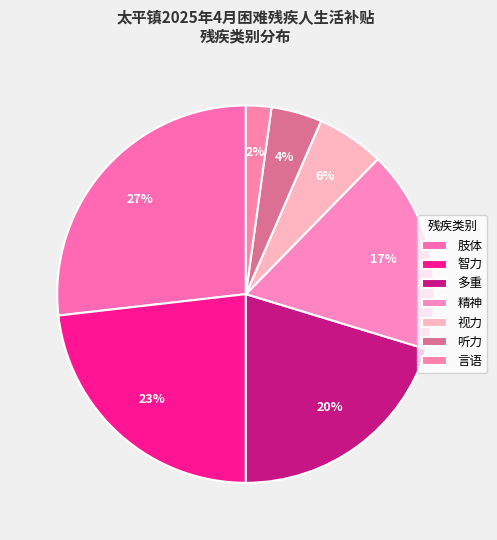

Combined, what portion of the pie is 精神 and 视力?

23.2%